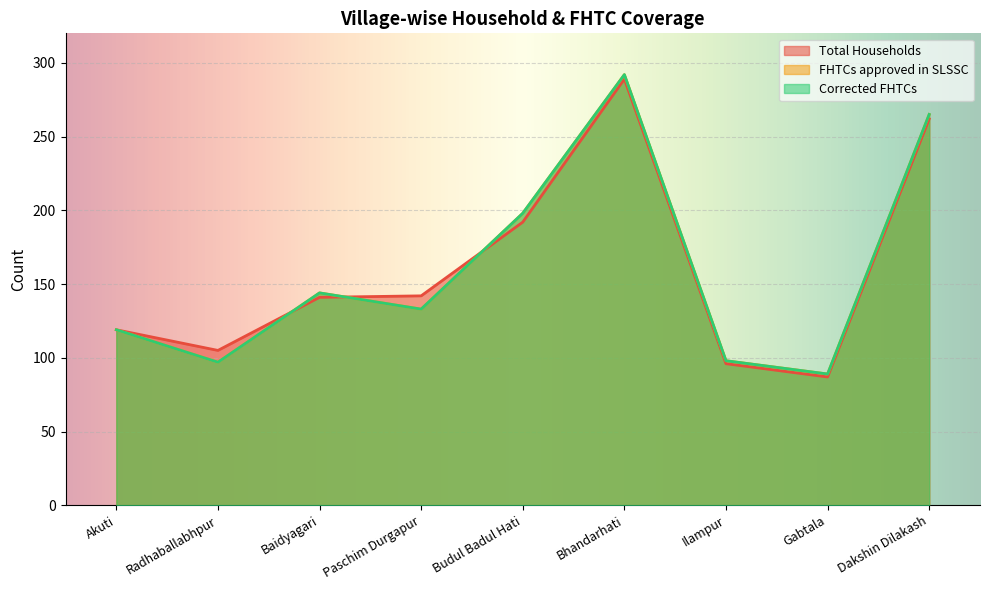

Rank the series at Akuti from highest to lowest value.

Total Households, FHTCs approved in SLSSC, Corrected FHTCs